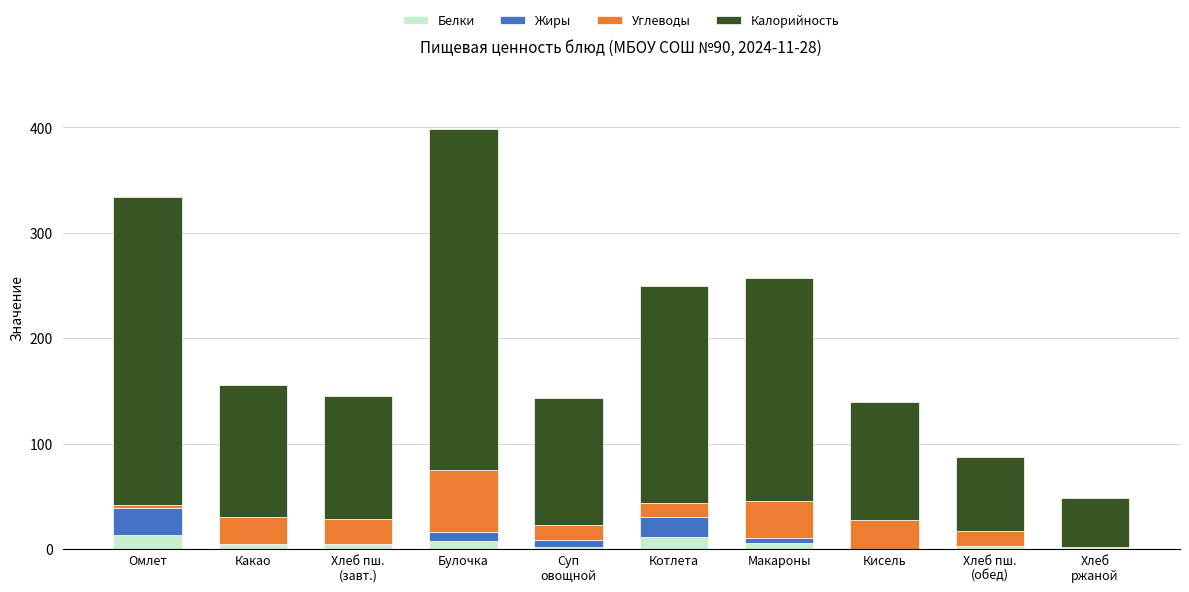

At which category is the sum across all series the highest?

Булочка